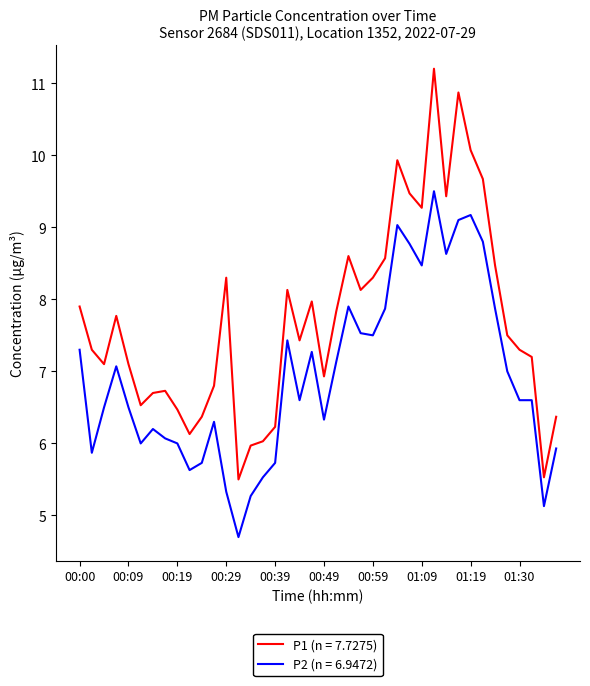

Which series has the largest total across all categories?

P1 (n = 7.7275)